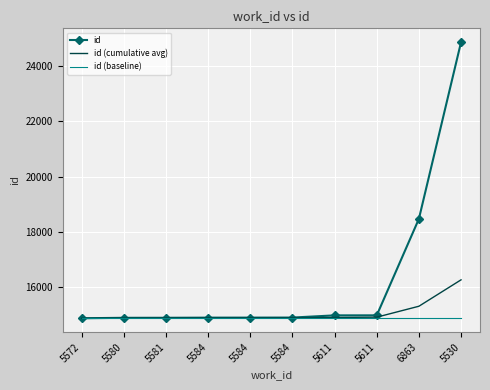

Reading left to right, what are all the values shown in this chart?

id: 5572=14883.0	5580=14899.0	5581=14900.0	5584=14905.0	5584=14906.0	5584=14908.0	5611=14987.0	5611=14988.0	6863=18472.0	5530=24853.0
id (cumulative avg): 5572=14883.0	5580=14891.0	5581=14894.0	5584=14896.8	5584=14898.6	5584=14900.2	5611=14912.6	5611=14922.0	6863=15316.4	5530=16270.1
id (baseline): 5572=14883.0	5580=14883.0	5581=14883.0	5584=14883.0	5584=14883.0	5584=14883.0	5611=14883.0	5611=14883.0	6863=14883.0	5530=14883.0